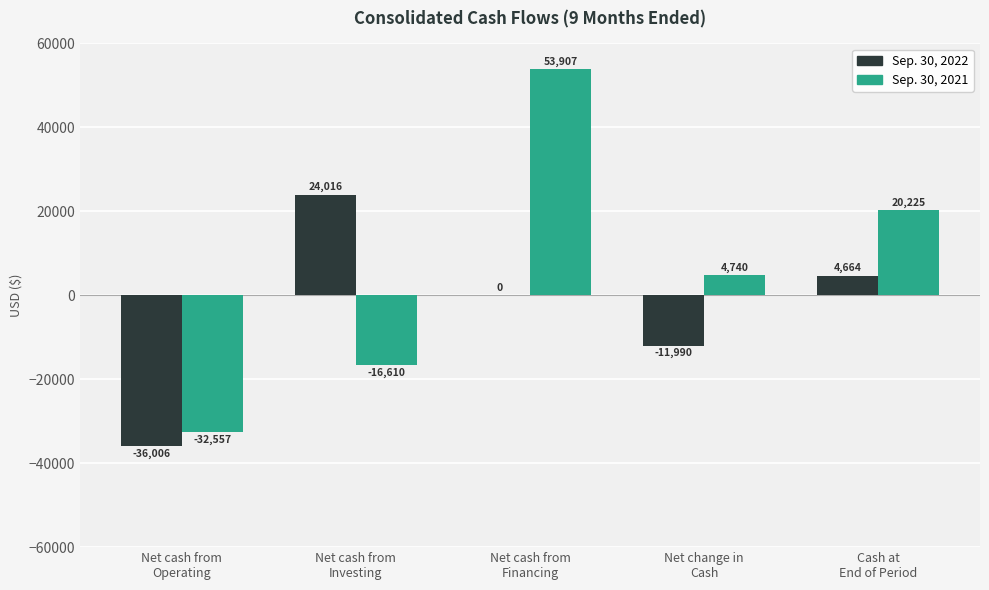

What is the sum of all Sep. 30, 2021 values?

29705